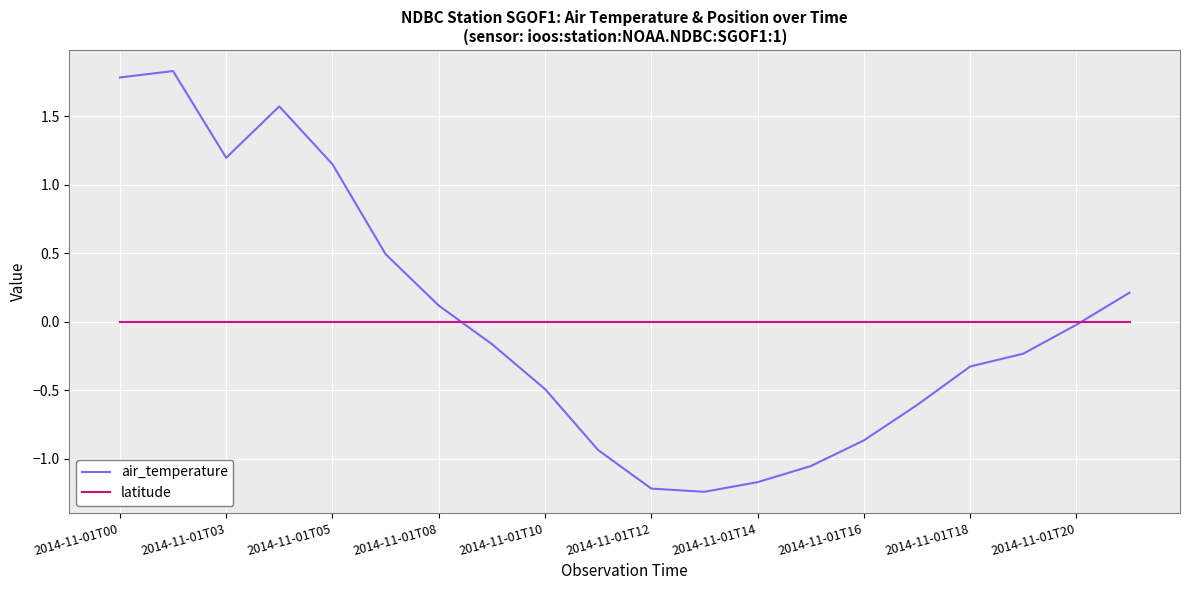

How many intersections are there between latitude and air_temperature?

2